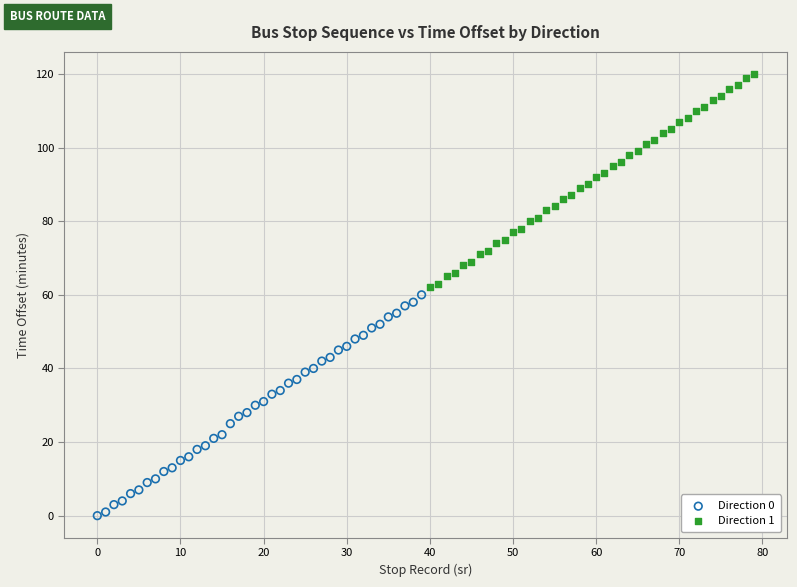

Which series reaches the minimum Y coordinate?

Direction 0